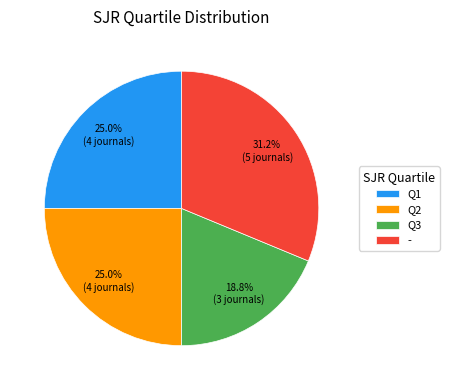

How many slices are in this pie chart?

4